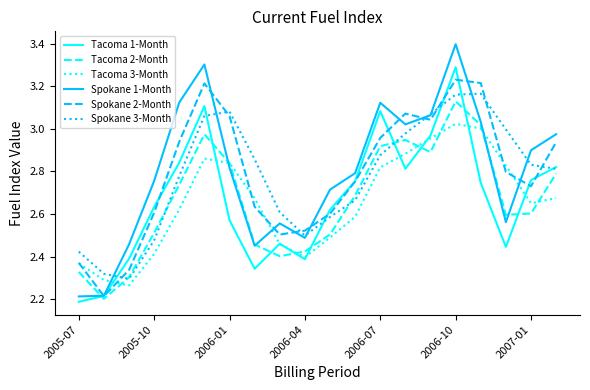

What is the highest value of the Spokane 1-Month series?

3.4